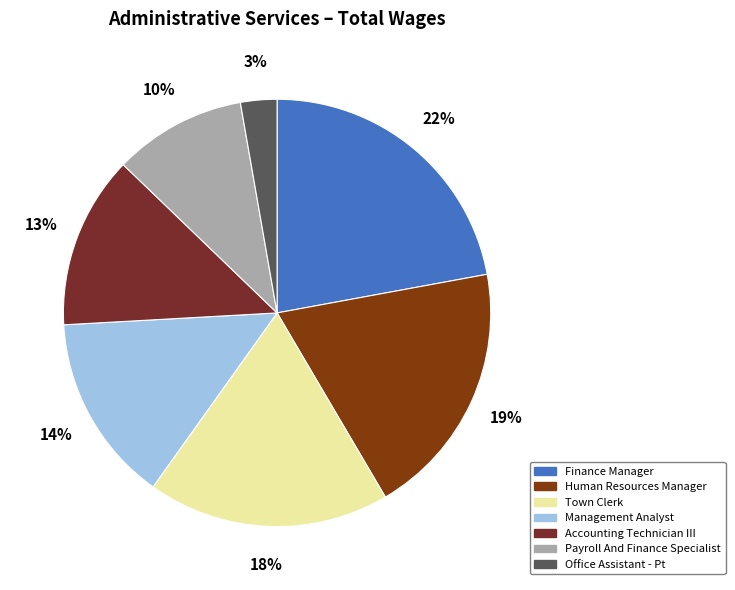

Do Payroll And Finance Specialist and Town Clerk together represent more than half of the pie?

No